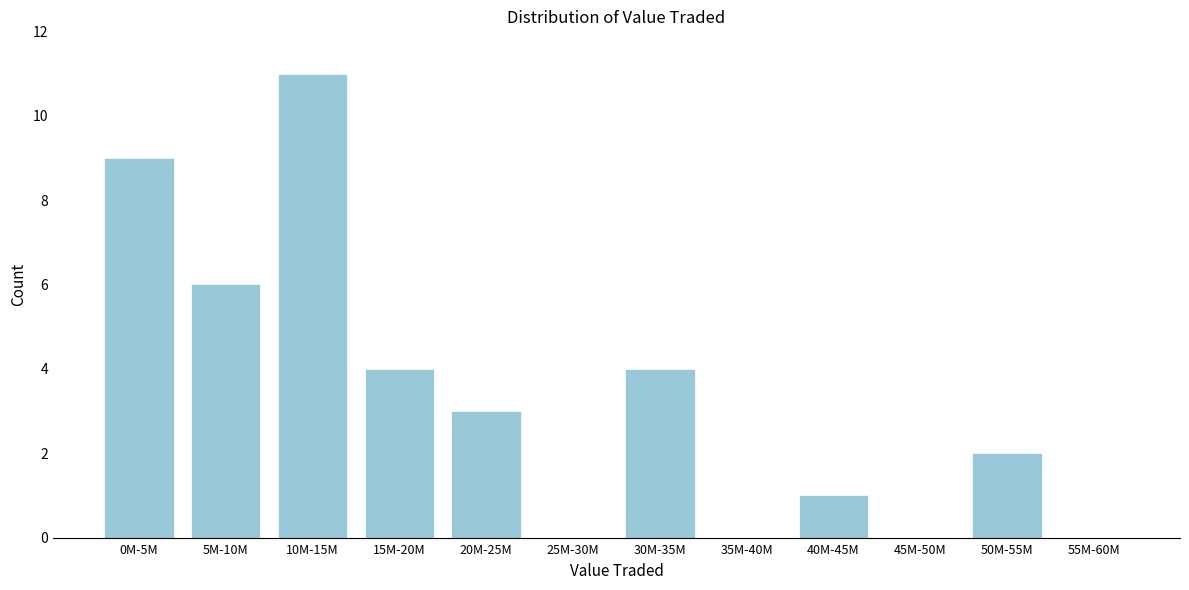

Reading right to left, list all the values displayed in this chart.

55M-60M=0	50M-55M=2	45M-50M=0	40M-45M=1	35M-40M=0	30M-35M=4	25M-30M=0	20M-25M=3	15M-20M=4	10M-15M=11	5M-10M=6	0M-5M=9